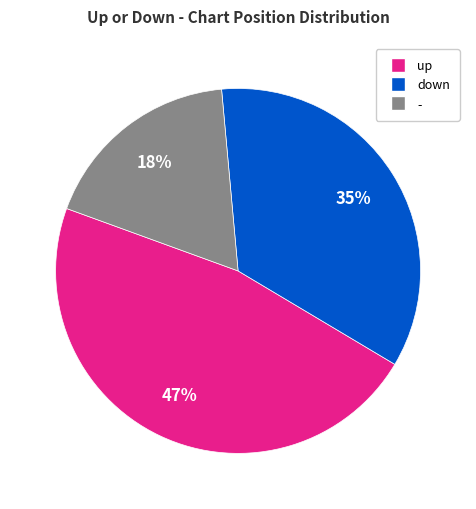

Which has a higher value, - or down?

down